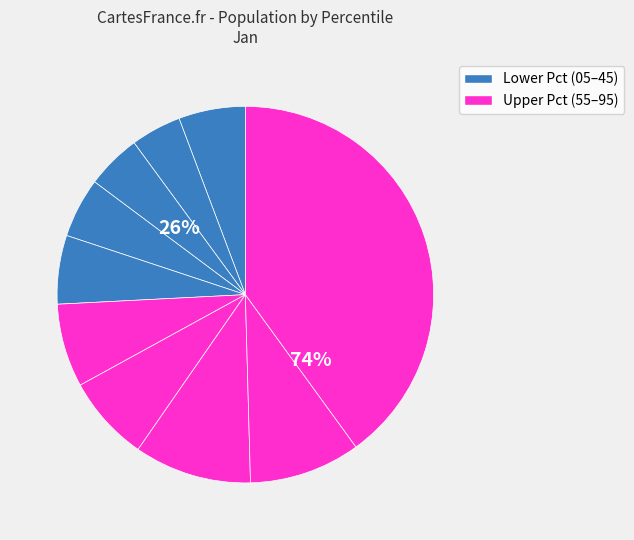

Rank the categories by value from highest to lowest.

pct95, pct75, pct85, pct65, pct55, pct45, pct05, pct35, pct25, pct15